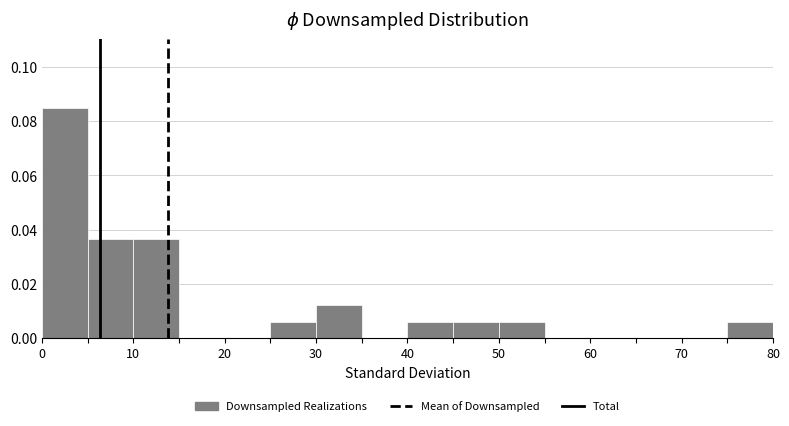

Reading left to right, list every bar in this chart as the range it spans on the x-axis followed by its height. The values are not printed on the chart, so give them approximately, as read against the axis.

0 to 5: 0.084
5 to 10: 0.036
10 to 15: 0.036
15 to 20: 0
20 to 25: 0
25 to 30: 0.006
30 to 35: 0.012
35 to 40: 0
40 to 45: 0.006
45 to 50: 0.006
50 to 55: 0.006
55 to 60: 0
60 to 65: 0
65 to 70: 0
70 to 75: 0
75 to 80: 0.006